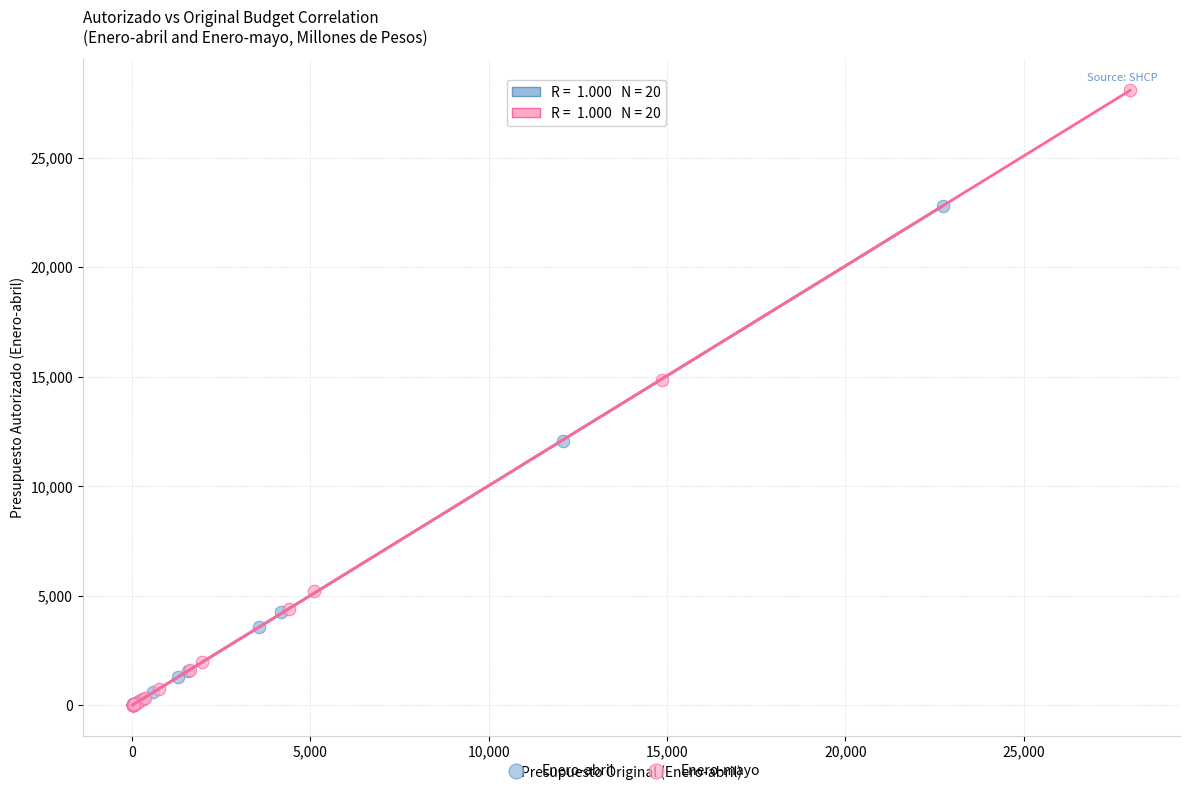

Which series contains the highest Y value?

Enero-mayo